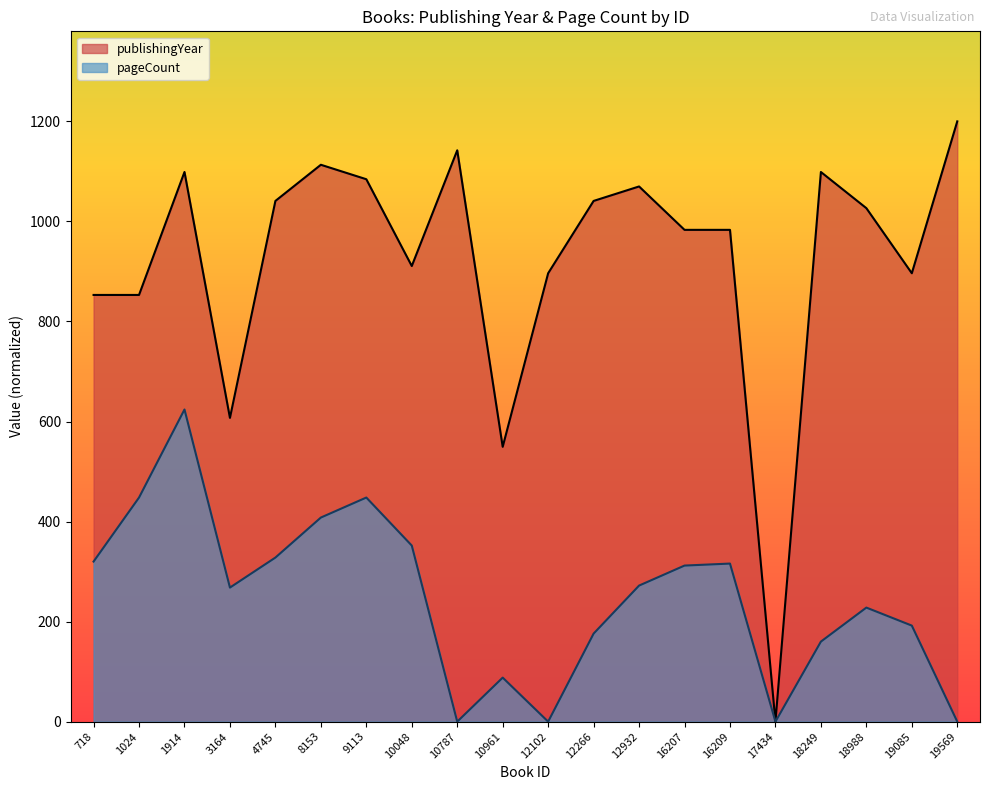

What is the sum of all pageCount values?

4940.0